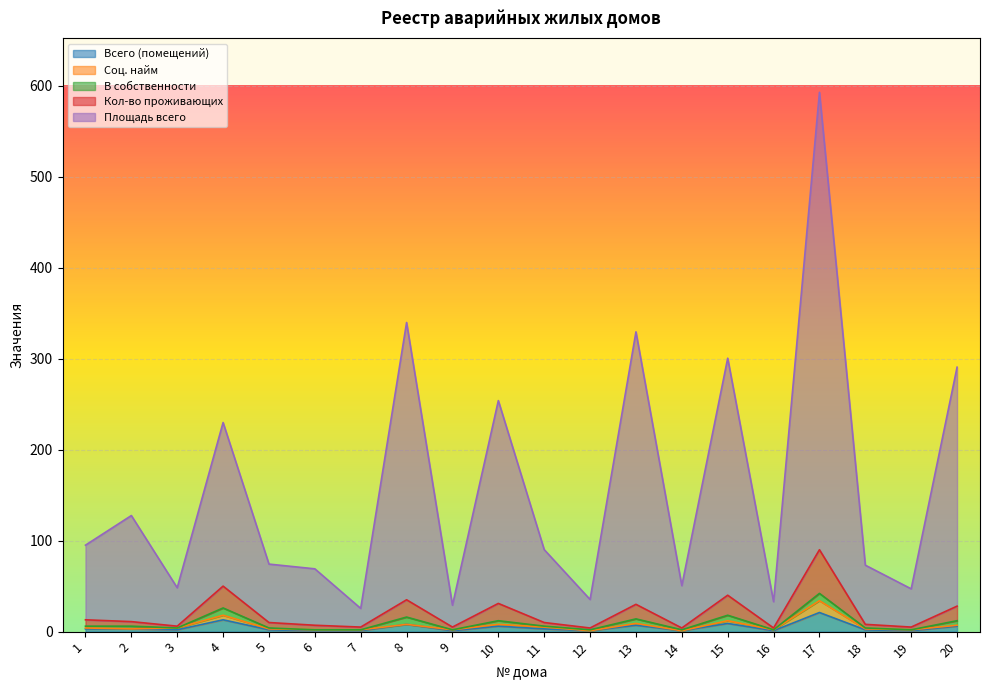

Which series has the largest total across all categories?

Площадь всего